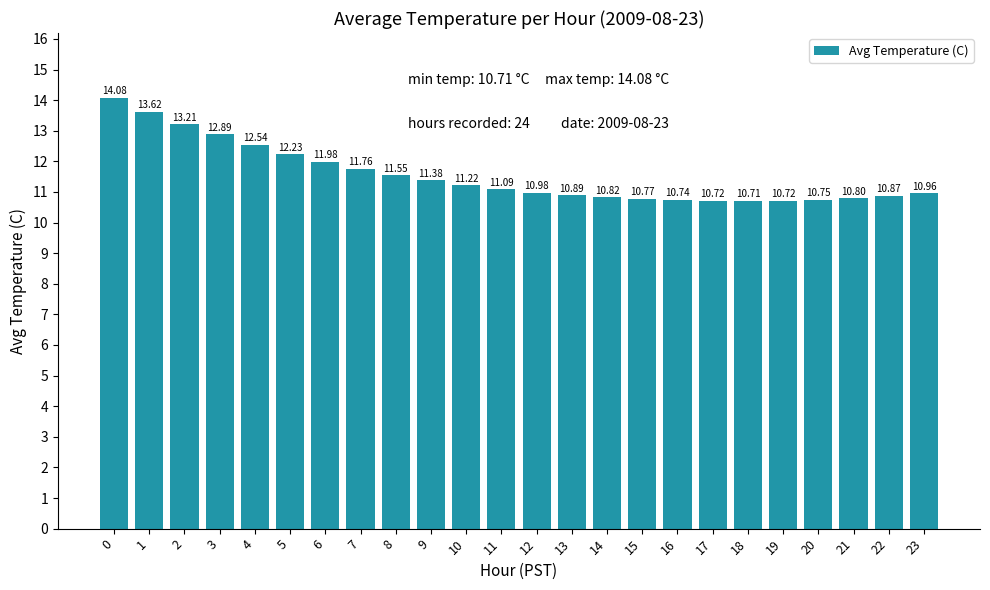

What is the difference between the maximum and minimum values?

3.4